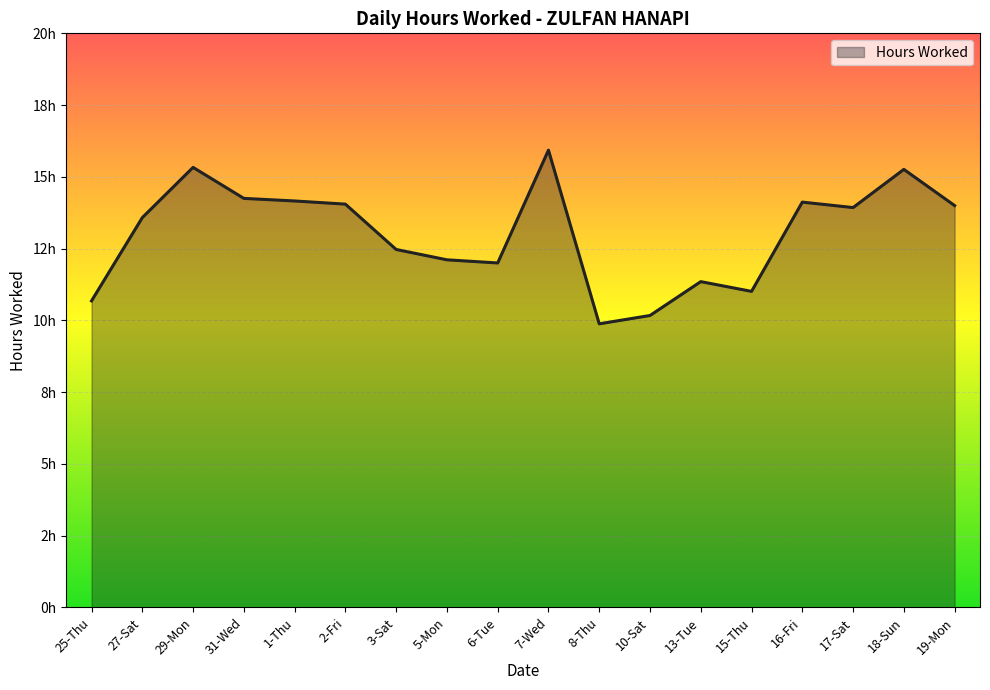

Reading right to left, what are all the values shown in this chart?

19-Mon=14.0	18-Sun=15.3	17-Sat=13.9	16-Fri=14.1	15-Thu=11.0	13-Tue=11.3	10-Sat=10.2	8-Thu=9.9	7-Wed=15.9	6-Tue=12.0	5-Mon=12.1	3-Sat=12.5	2-Fri=14.1	1-Thu=14.2	31-Wed=14.2	29-Mon=15.3	27-Sat=13.6	25-Thu=10.7